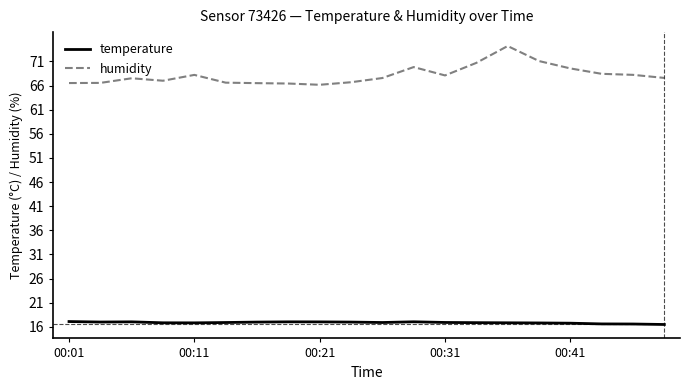

What is the maximum value shown in the chart?

74.2